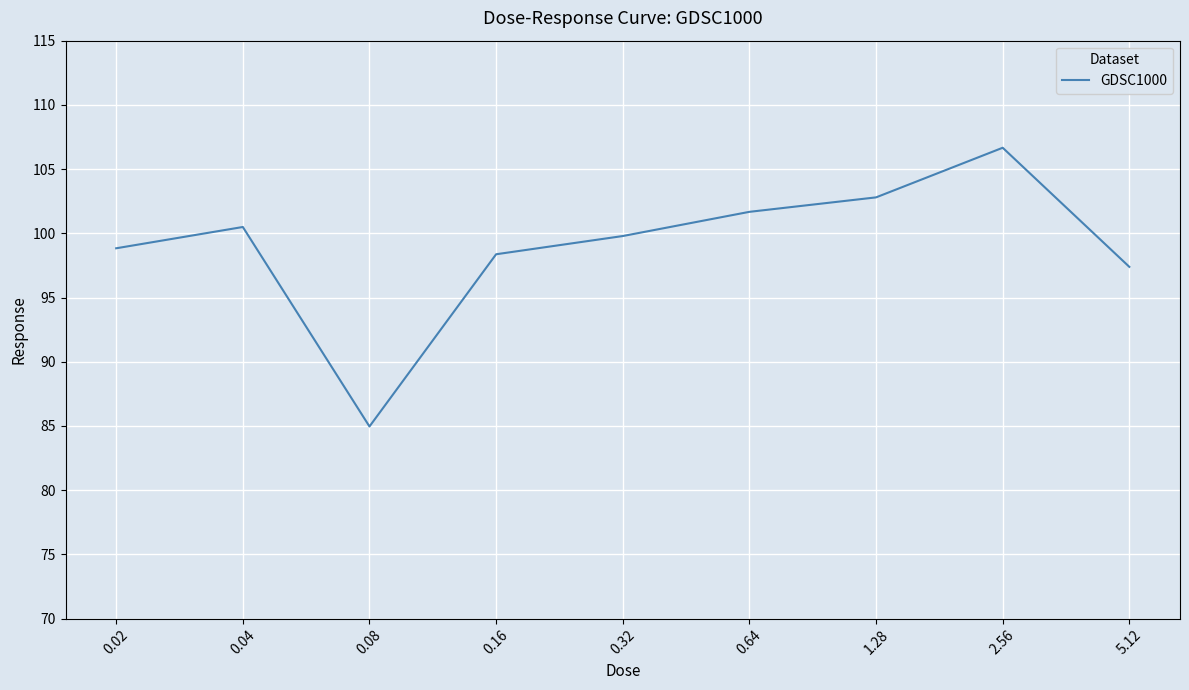

Read the value at 0.16.

98.4